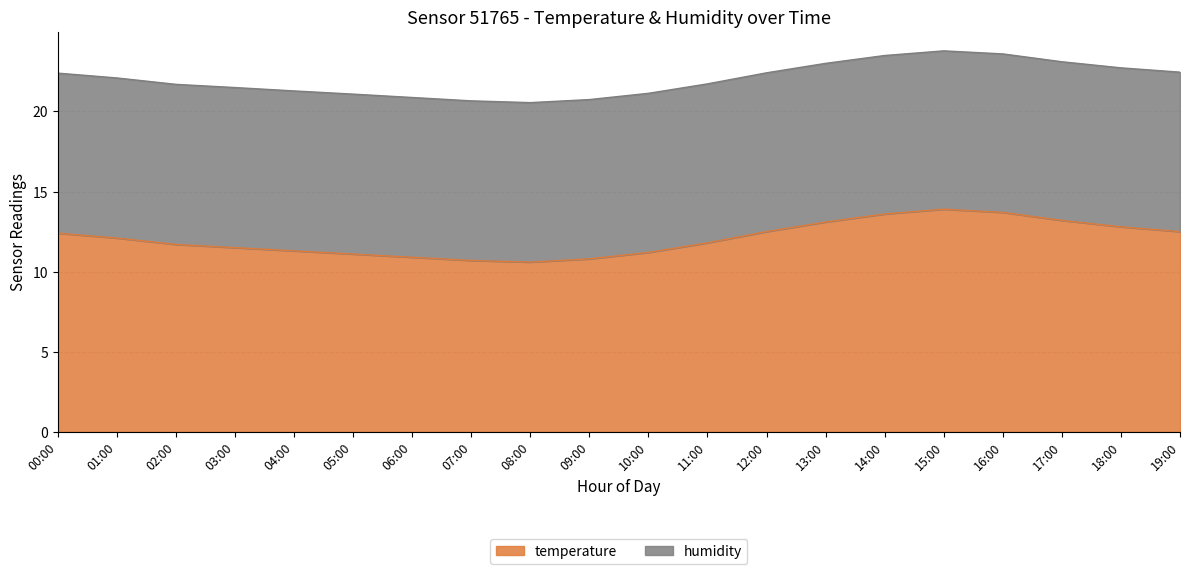

How many values are below 12?

10